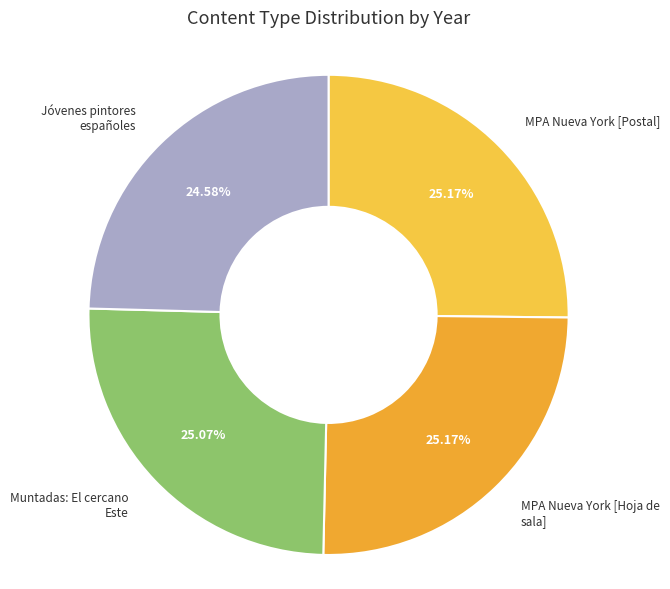

The MPA Nueva York [Postal] slice represents 25% of the pie. True or false?

True